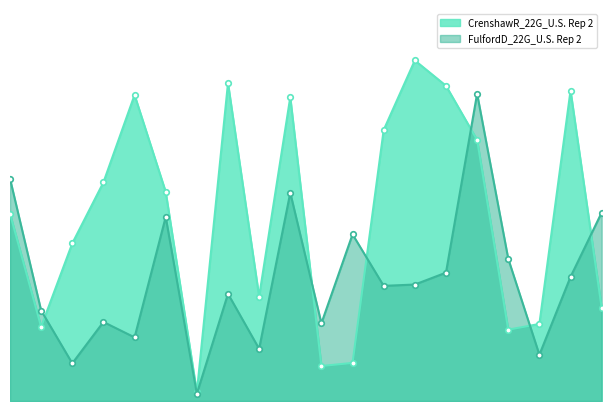

Which series has the widest spread of values?

CrenshawR_22G_U.S. Rep 2